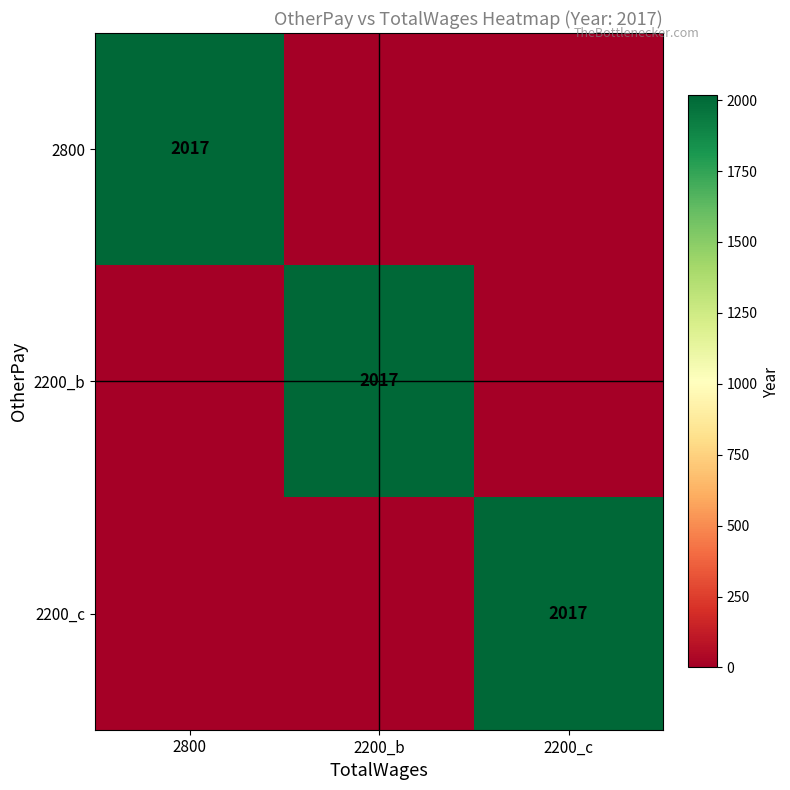

Is it true that 2200_c equals 1191 at 2200_c?

False